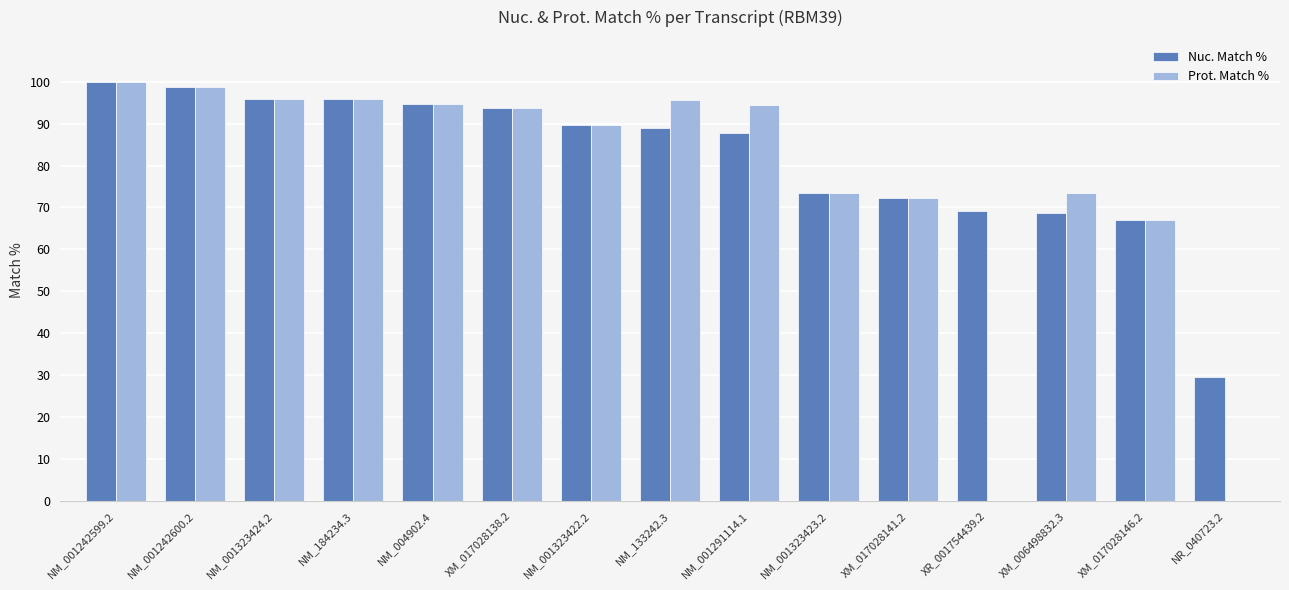

Which series has the largest range (max minus min)?

Prot. Match %